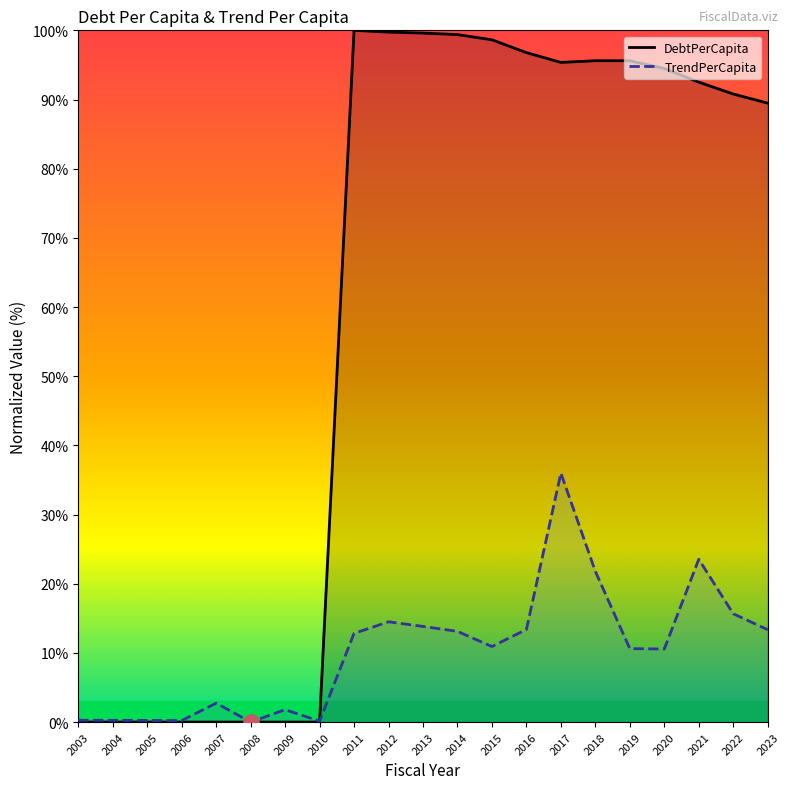

At which category is the sum across all series the highest?

2017